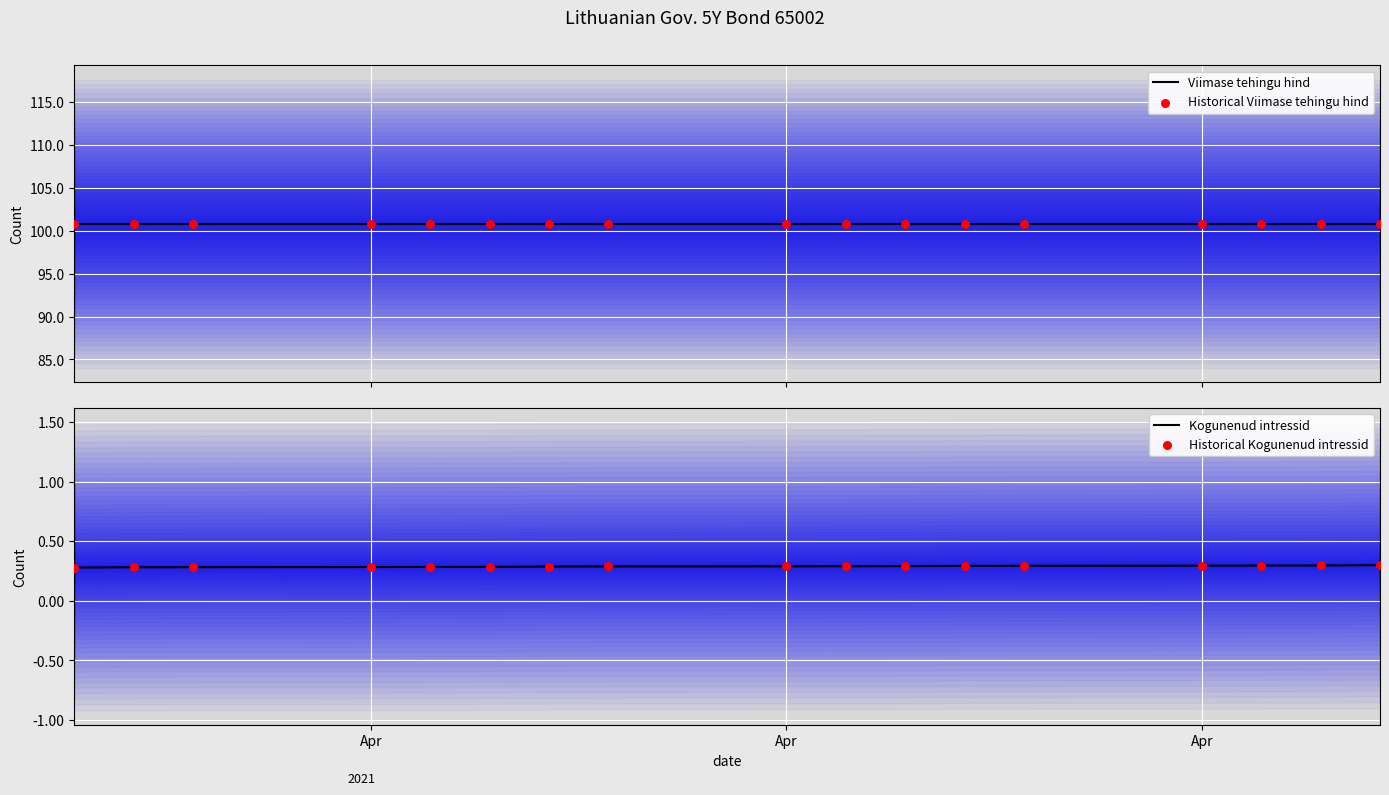

What are all the series names shown in the legend?

Viimase tehingu hind, Historical Viimase tehingu hind, Kogunenud intressid, Historical Kogunenud intressid